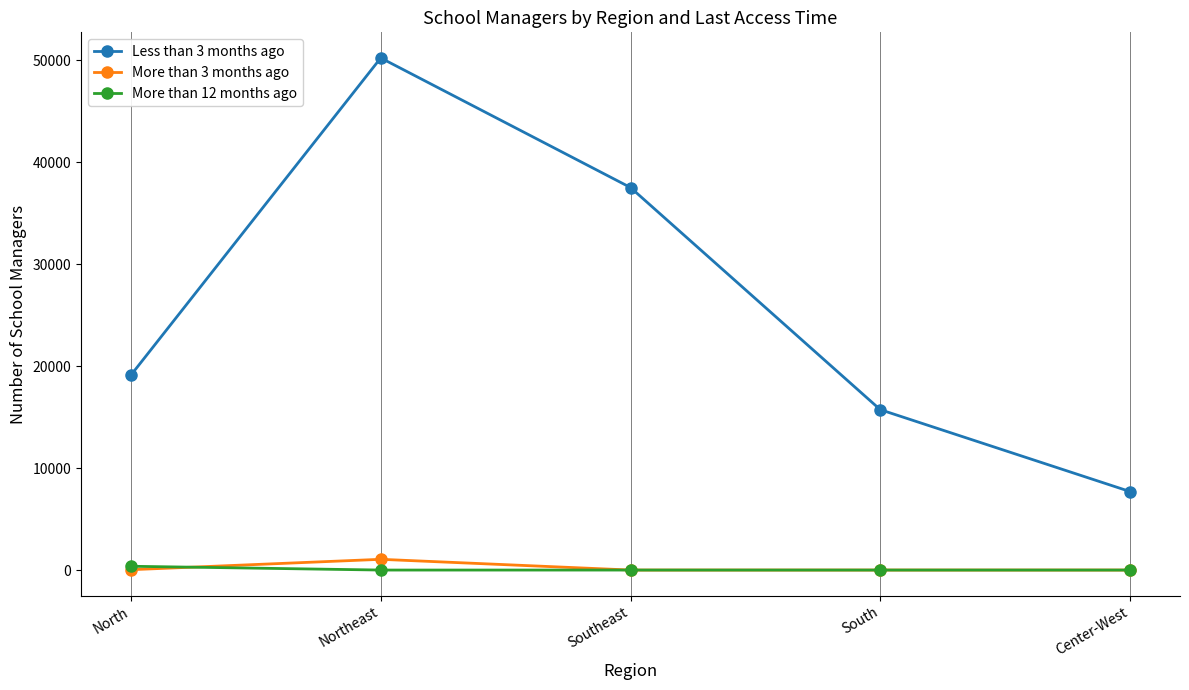

What is the difference between the More than 3 months ago values at Northeast and South?

1054